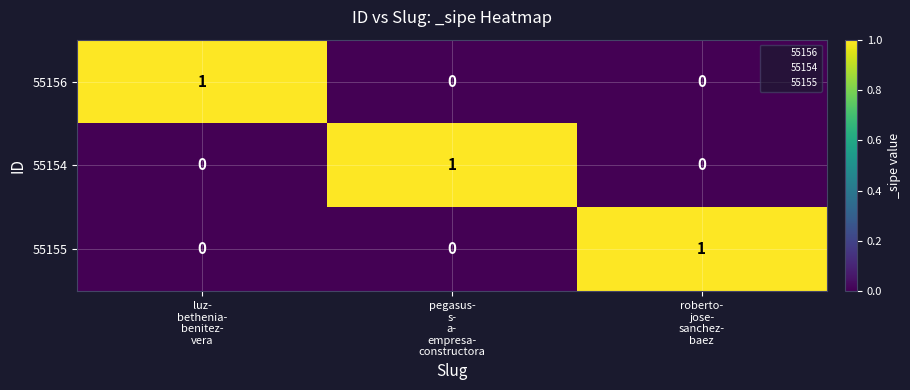

Reading left to right, what are all the values shown in this chart?

55156: 1	0	0
55154: 0	1	0
55155: 0	0	1